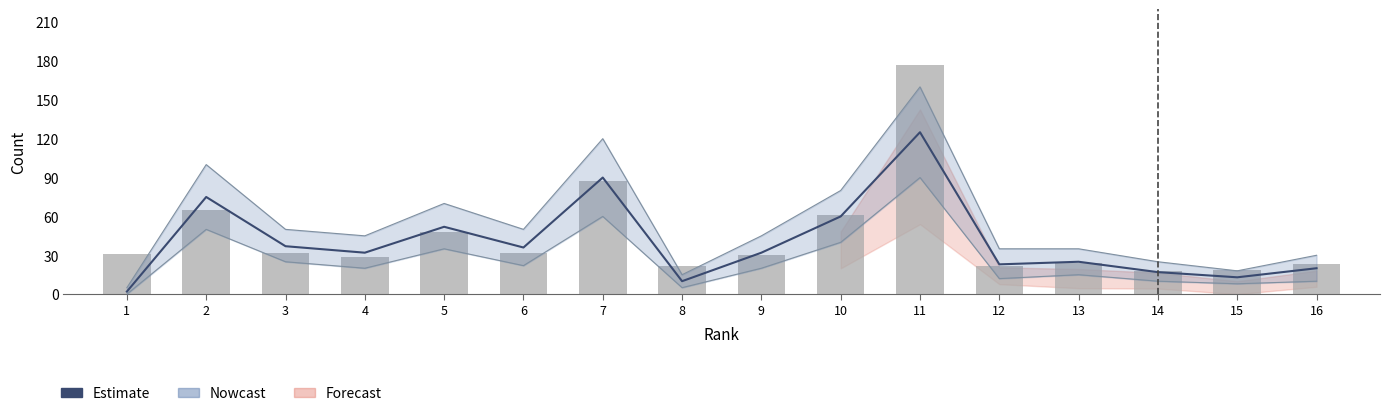

Reading right to left, extract all data points from this chart.

Estimate: 16=20	15=13	14=17	13=25	12=23	11=125	10=60	9=32	8=10	7=90	6=36	5=52	4=32	3=37	2=75	1=2
Total Docs. (3years): 16=23	15=19	14=18	13=24	12=22	11=177	10=61	9=30	8=22	7=87	6=32	5=48	4=29	3=32	2=65	1=31